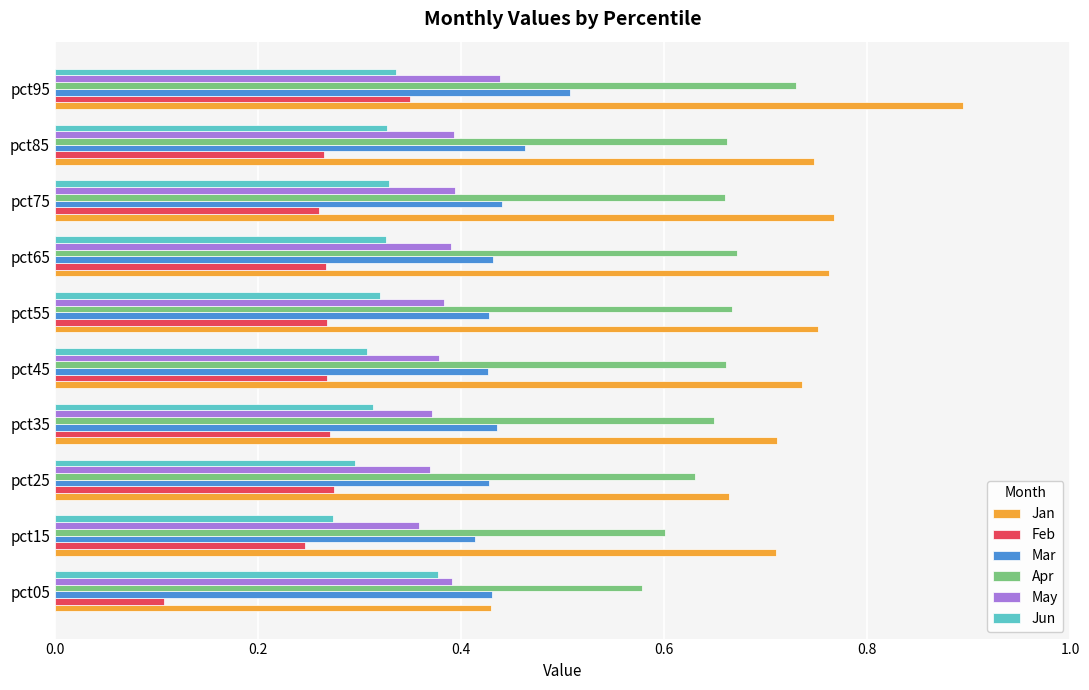

What is the difference between the maximum and second lowest values in the Feb series?

0.1